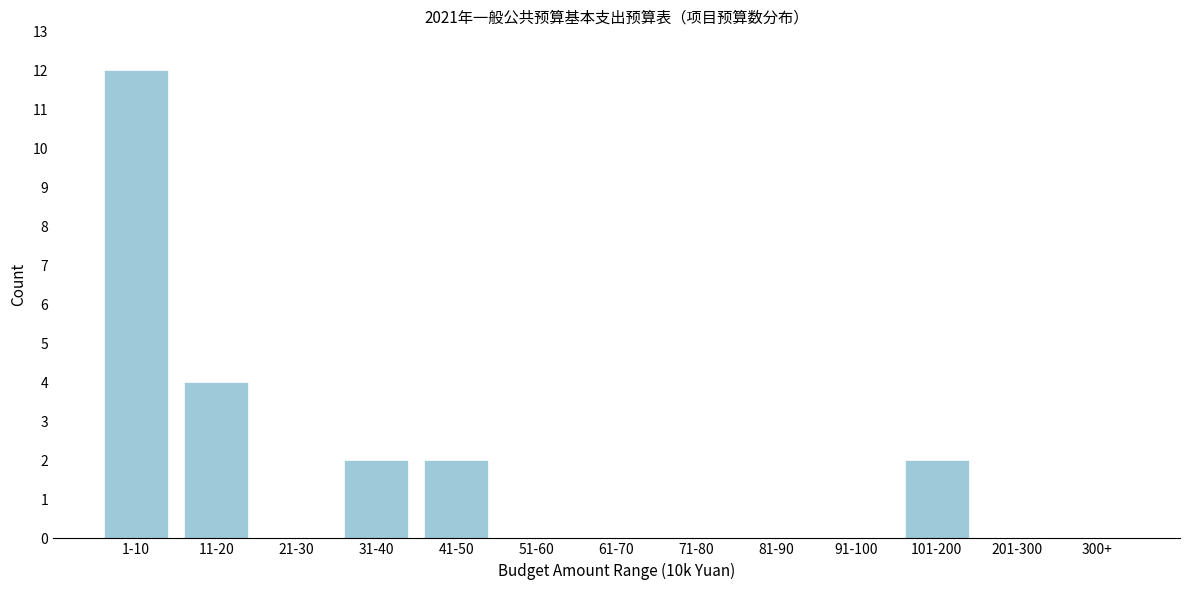

Reading left to right, transcribe all the data shown in this chart.

1-10=12	11-20=4	21-30=0	31-40=2	41-50=2	51-60=0	61-70=0	71-80=0	81-90=0	91-100=0	101-200=2	201-300=0	300+=0